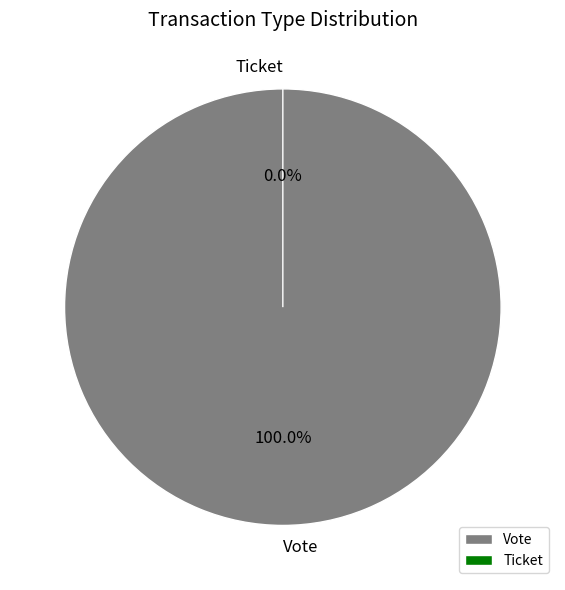

Count the number of slices in the pie.

2